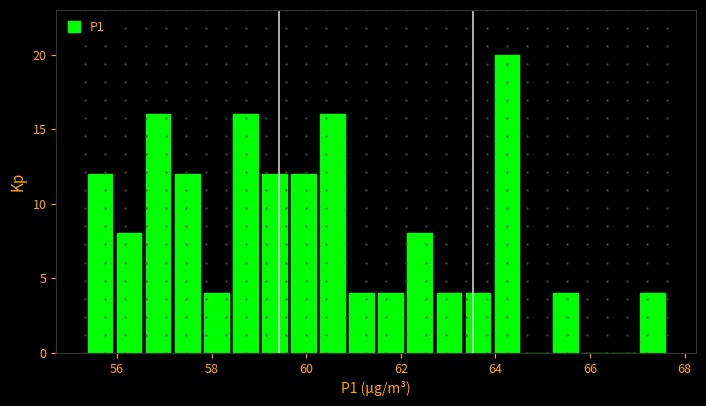

Read against the x-axis, roughly where is the centre of the tallest bar?

64.2